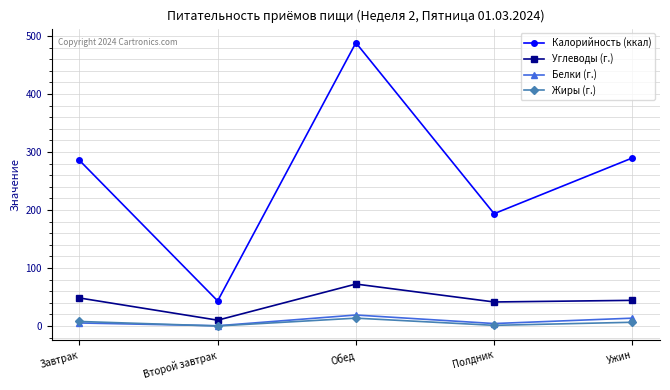

At which label does Углеводы (г.) reach its minimum?

Второй завтрак